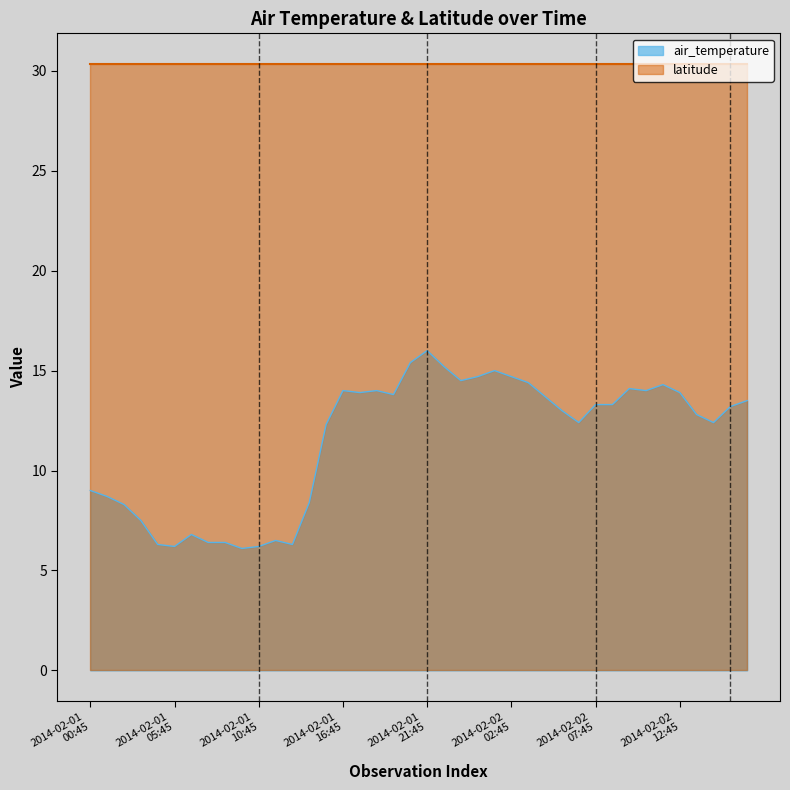

What is the sum of the values at 2014-02-02T01:45 and 2014-02-02T09:45?

29.1